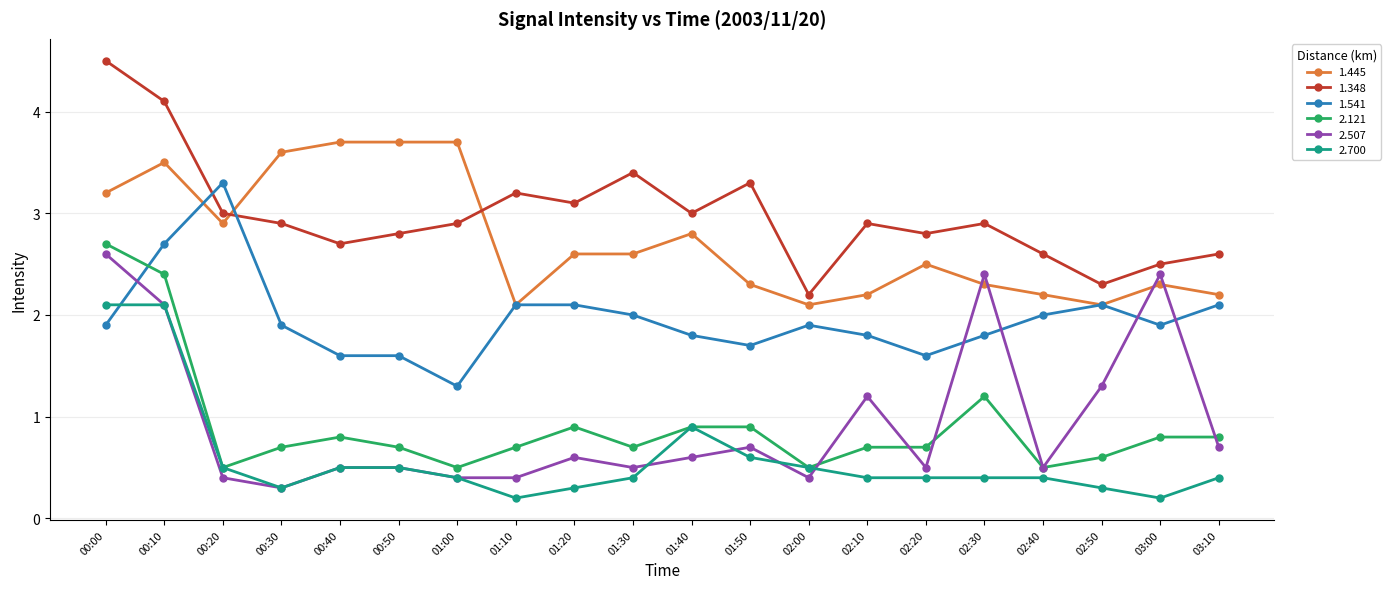

What is the spread (max minus min) of values at 00:00?

2.6